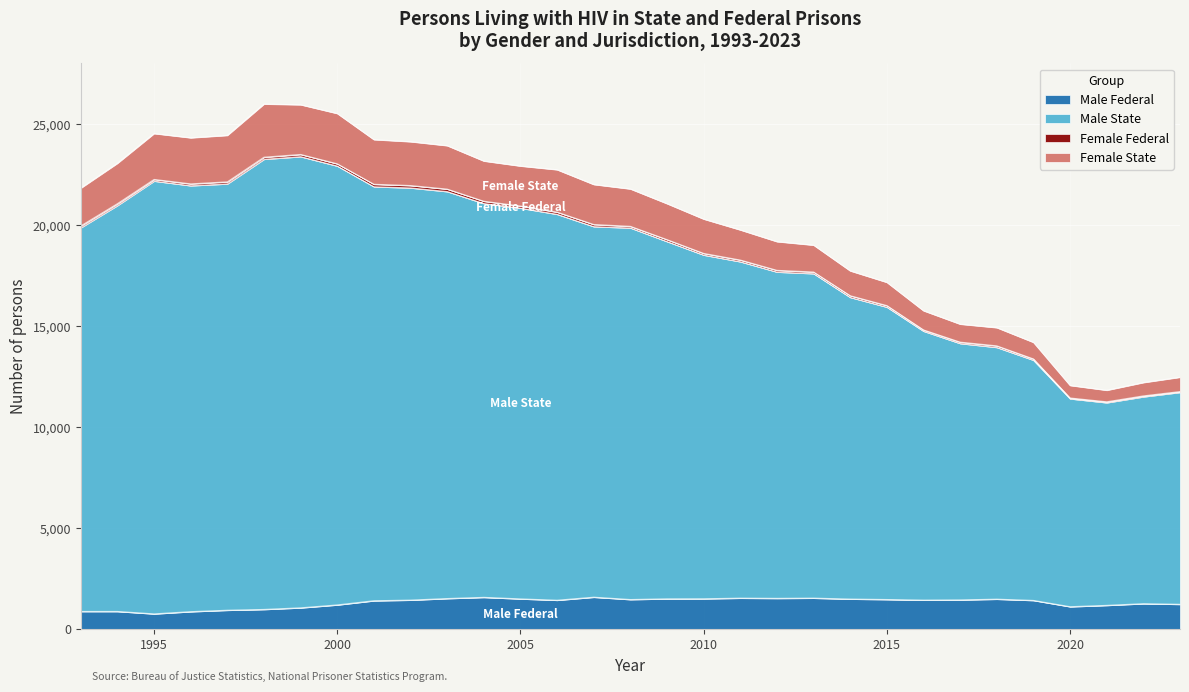

What is the highest value of the Male Federal series?

1576